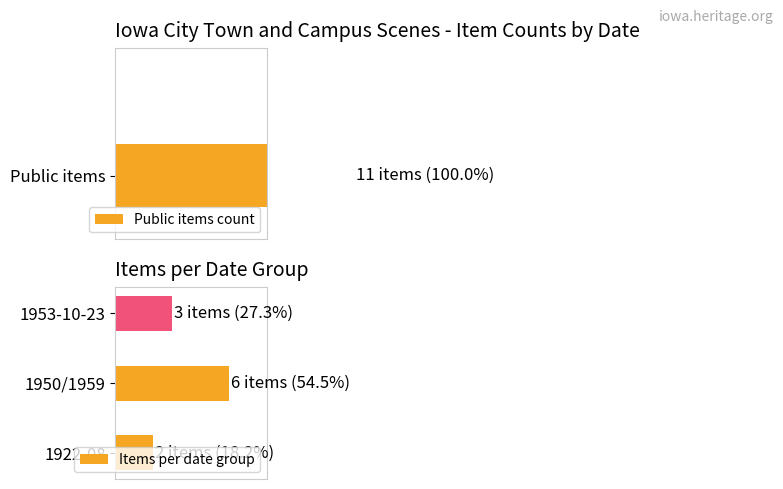

True or false: the data shows 6 at 1950/1959.

True